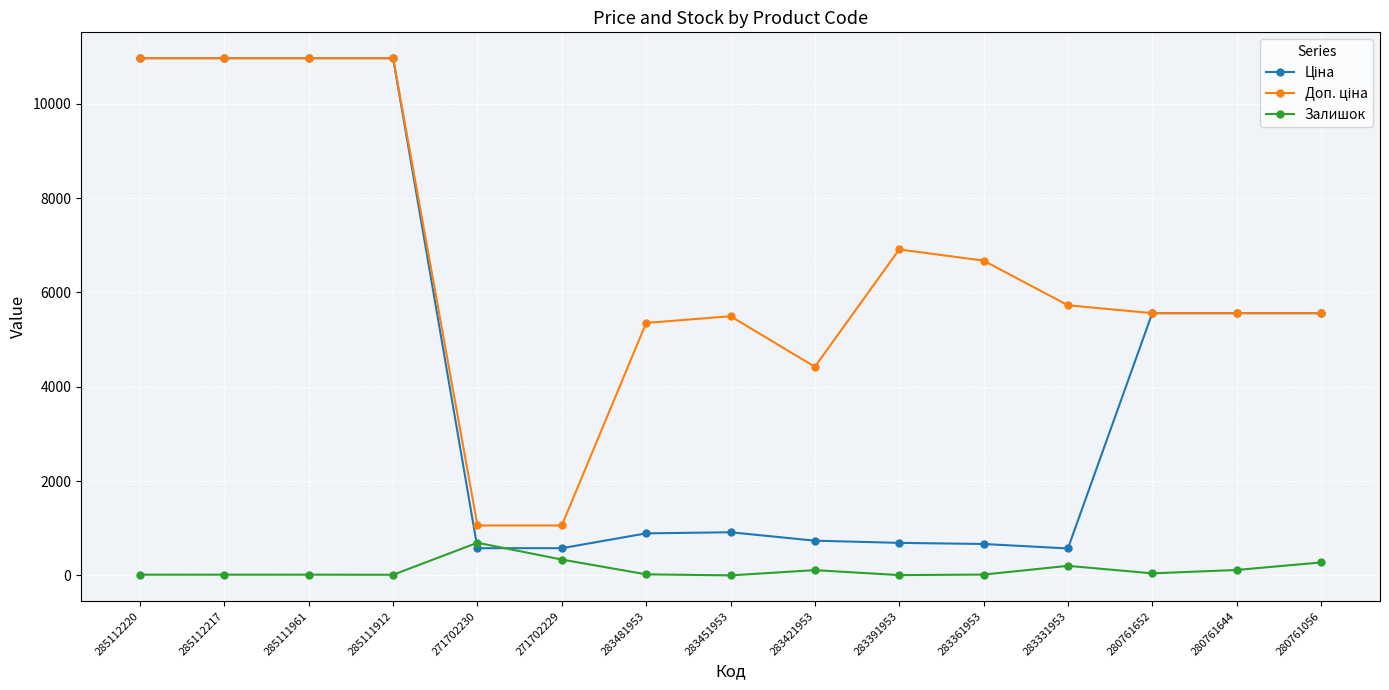

At how many categories does at least one series exceed 4090?

13